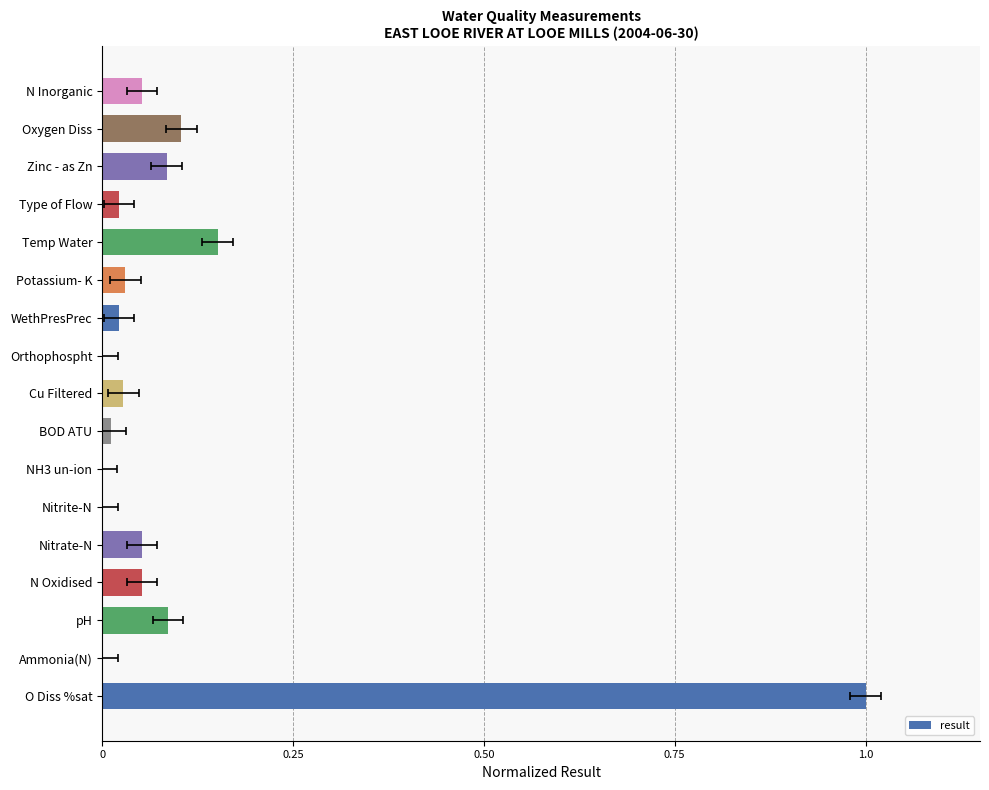

Where is the data nearest to the value 0?

NH3 un-ion